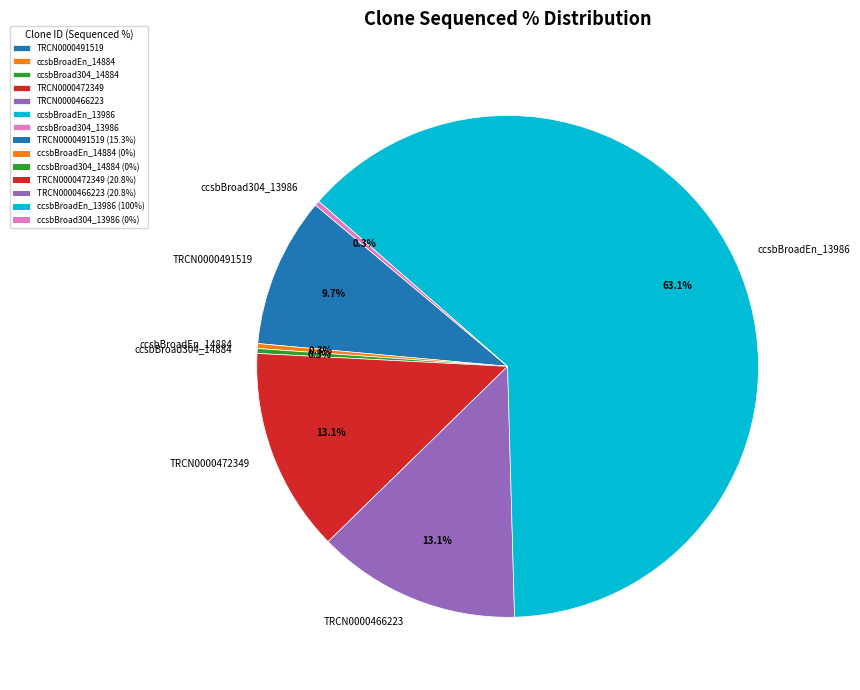

To the nearest percent, what is the average slice percentage?

14%